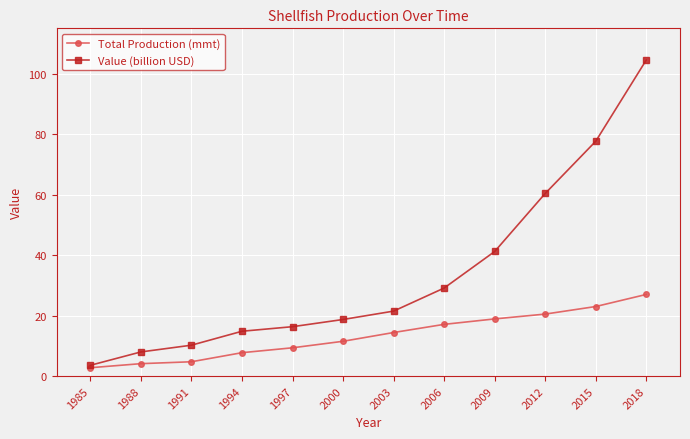

Which series has the widest spread of values?

Value (billion USD)